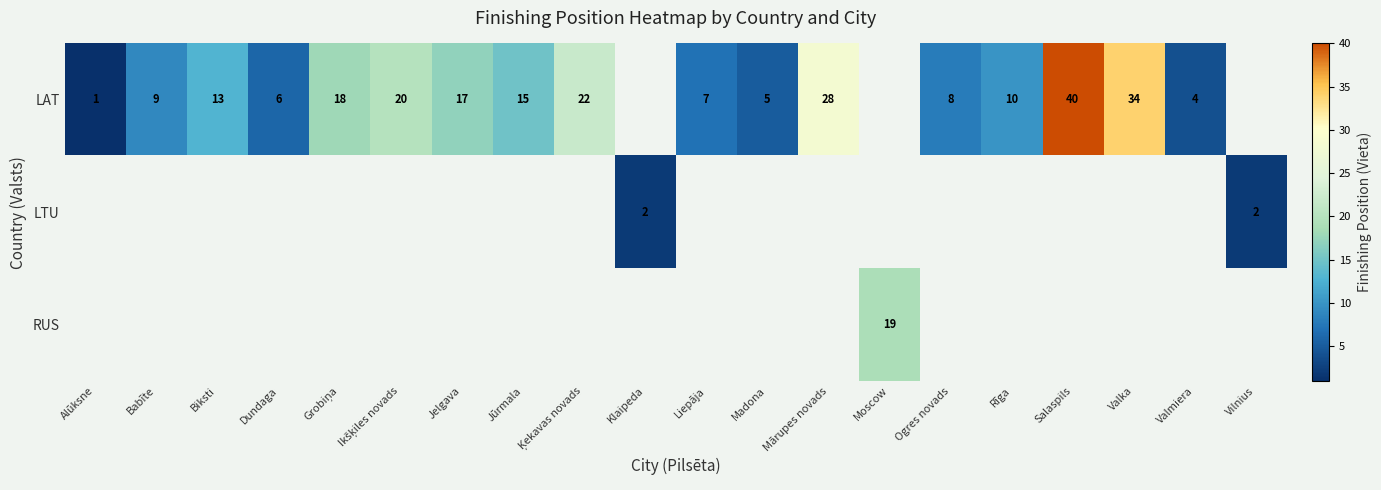

At how many categories does at least one series exceed 24?

3